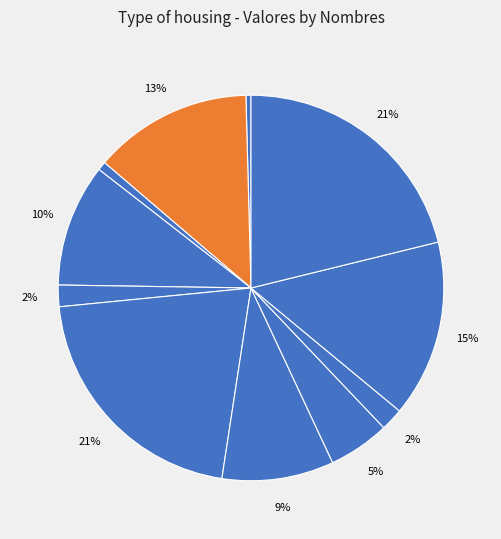

To the nearest percent, what is the average slice percentage?

9%